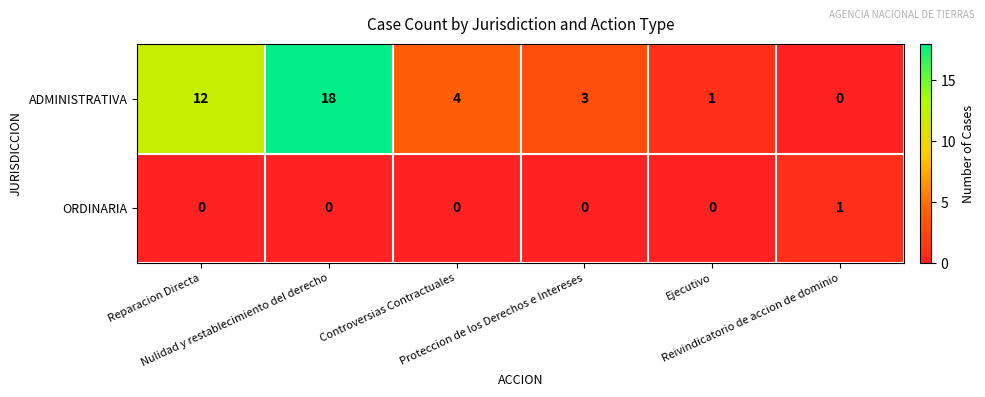

What is the maximum value for ADMINISTRATIVA?

18